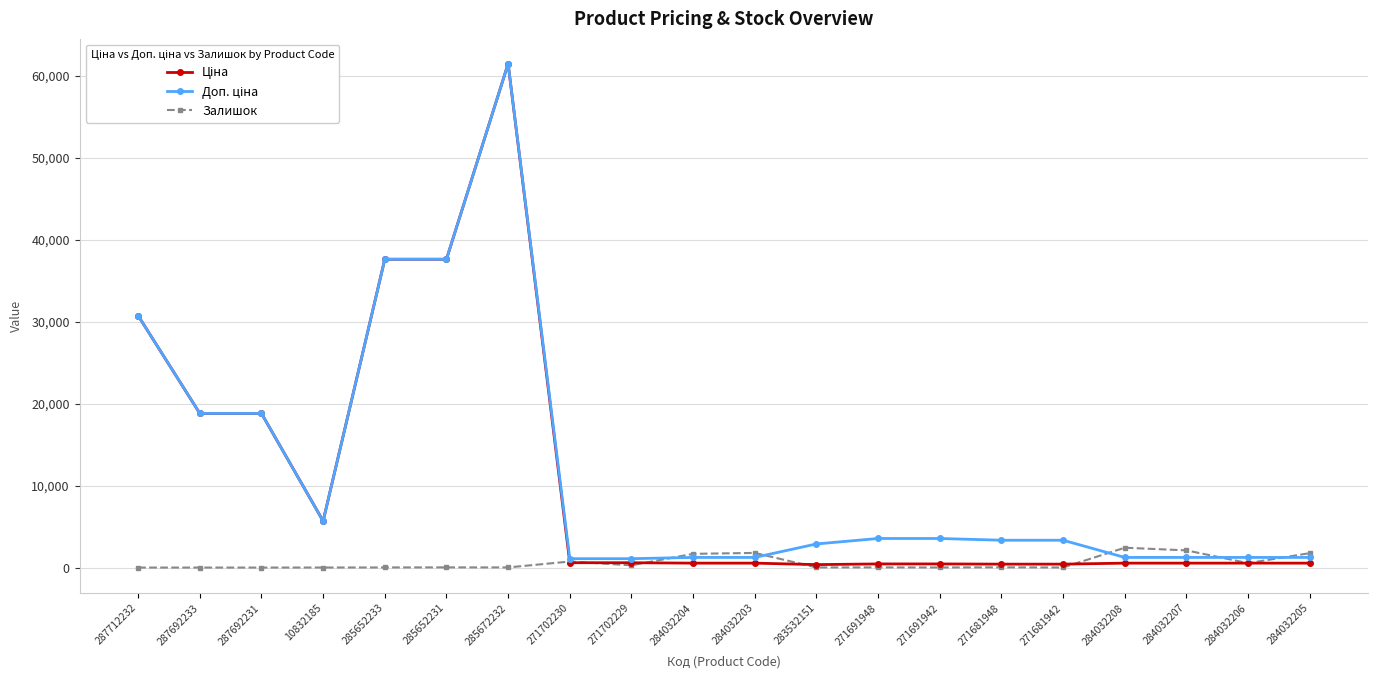

What is the maximum value for Залишок?

2419.0